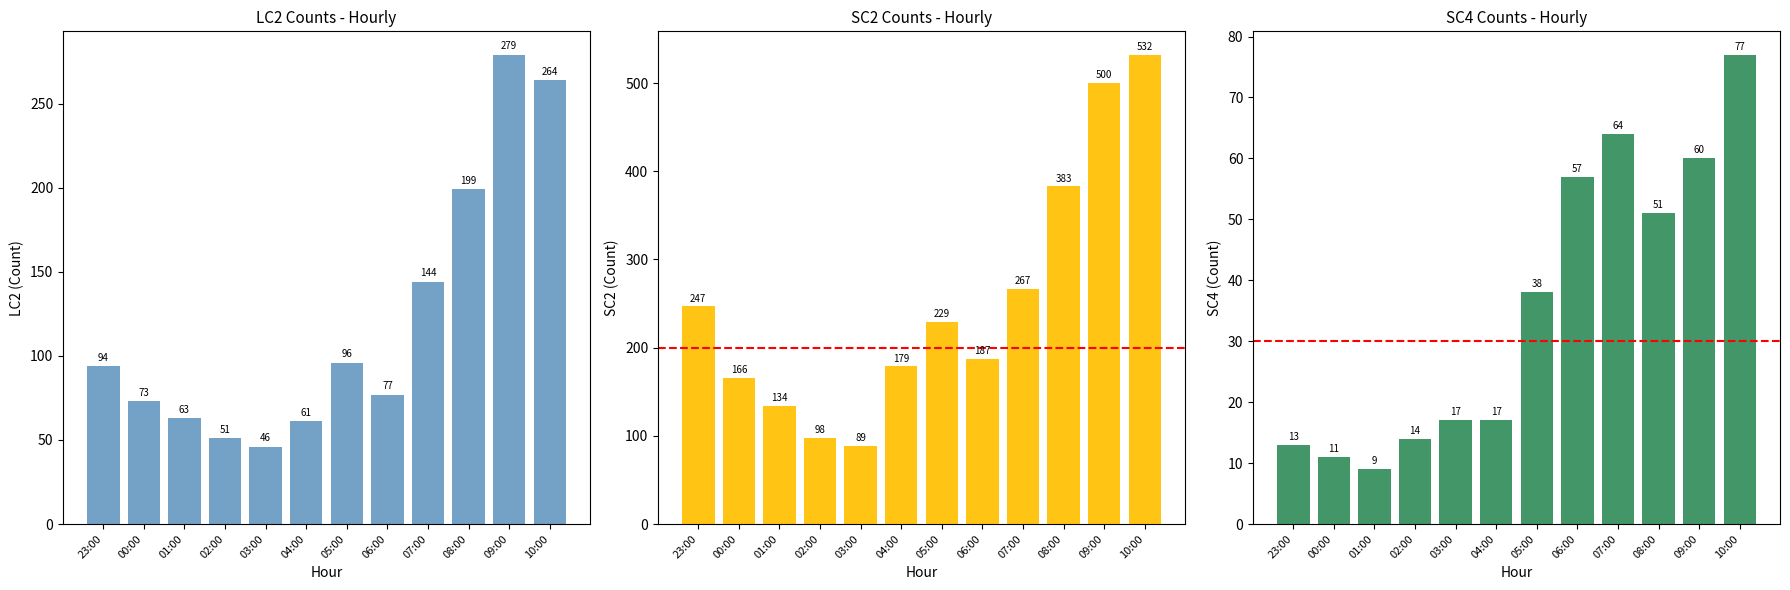

At 09:00, list the series in order from largest to smallest.

SC2, LC2, SC4